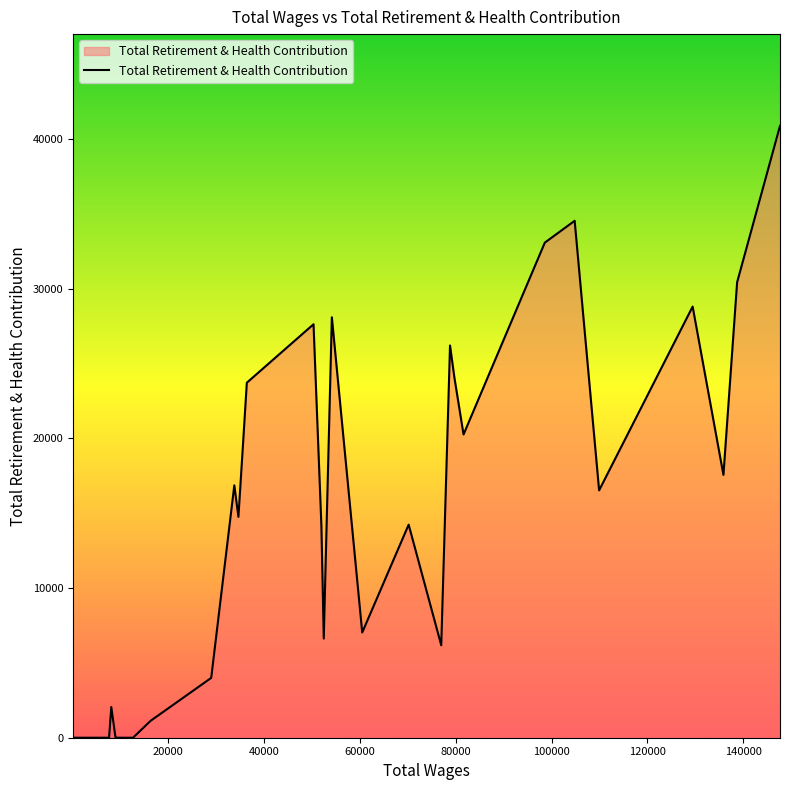

True or false: there are more than 1 points higher than both neighbors.

True